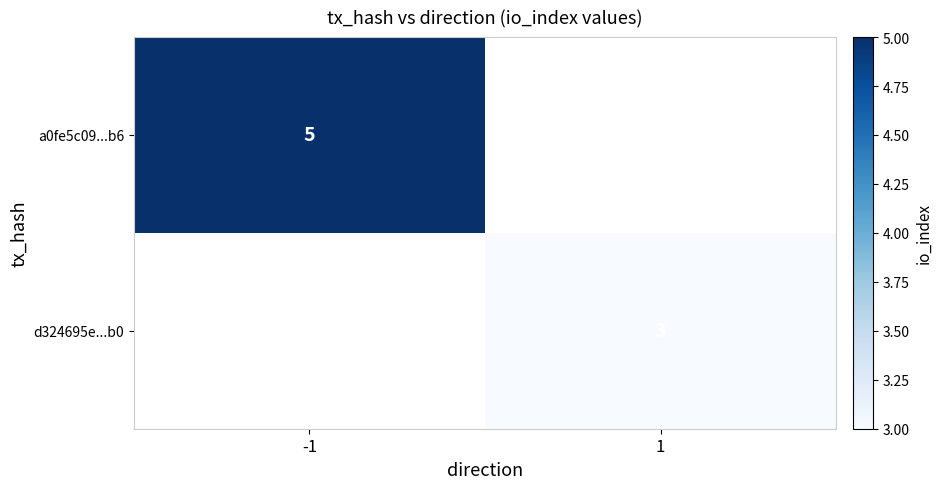

The value of a0fe5c09...b6 at -1 is 1. True or false?

False